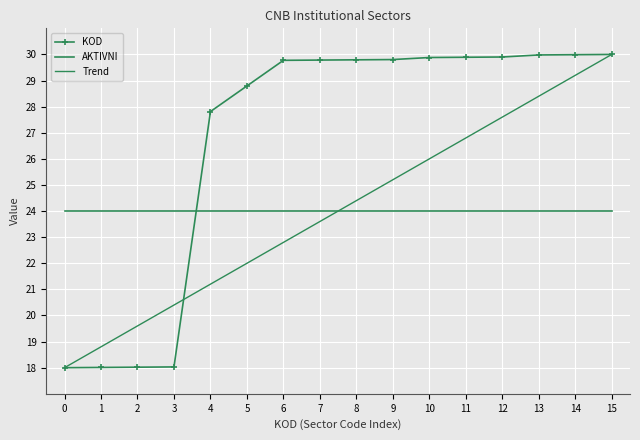

List the series in order of their peak value, highest first.

KOD, Trend, AKTIVNI